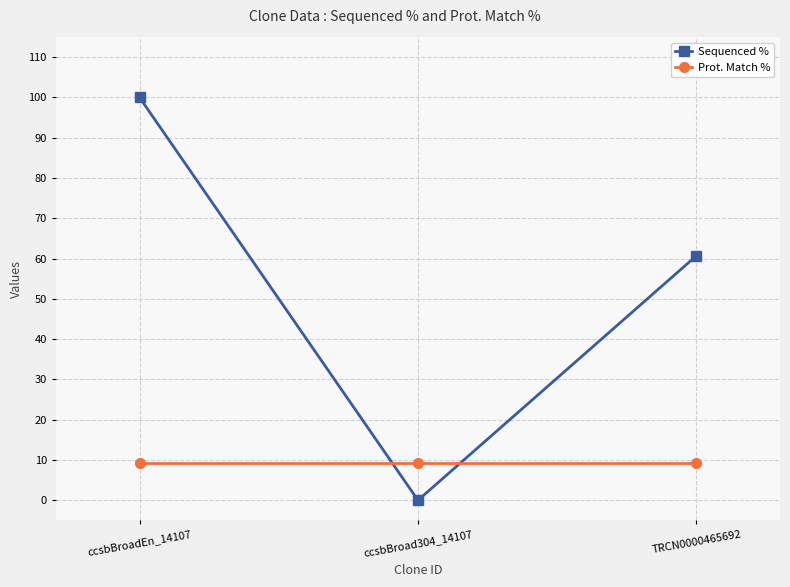

Rank the series at ccsbBroadEn_14107 from highest to lowest value.

Sequenced %, Prot. Match %